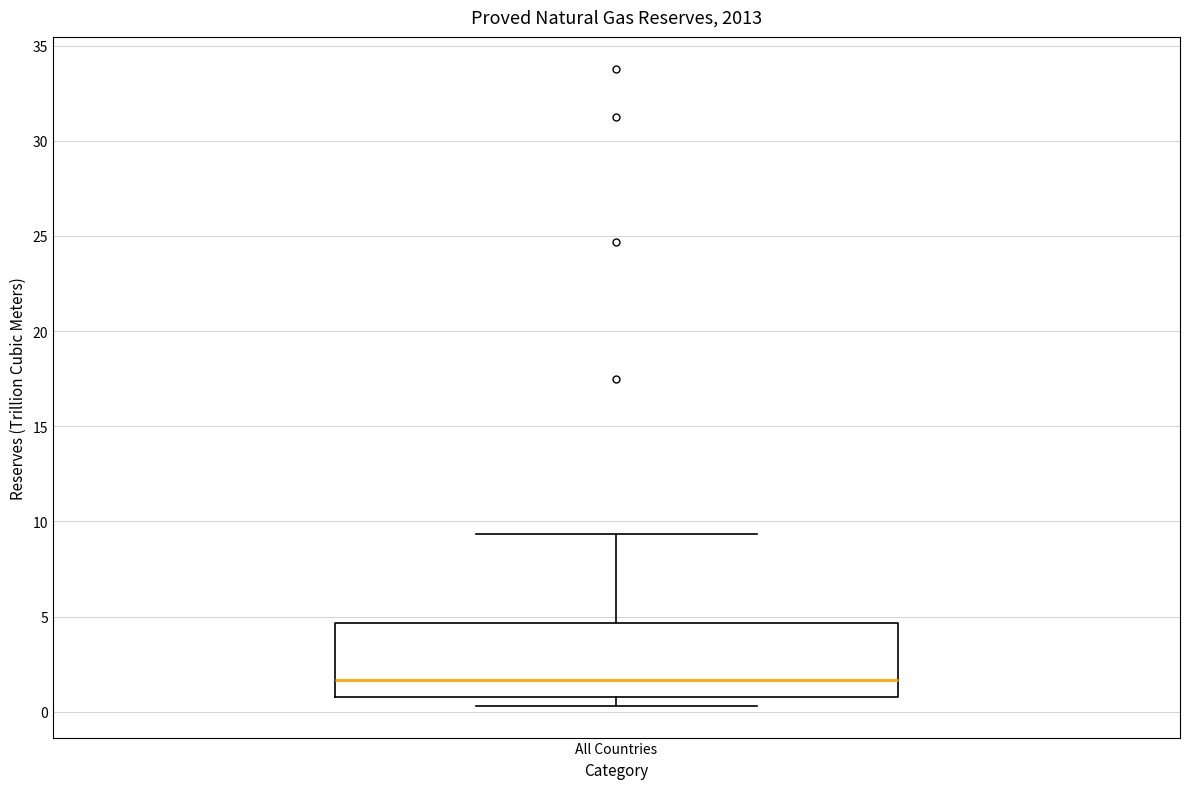

Read this box plot against the y-axis: the position of the median line, the range covered by the box, and the ends of both whiskers. The values are not printed on the chart, so give them approximately, as read against the axis.

median 1.5, box 1.0 to 4.5, whiskers 0.5 to 9.5